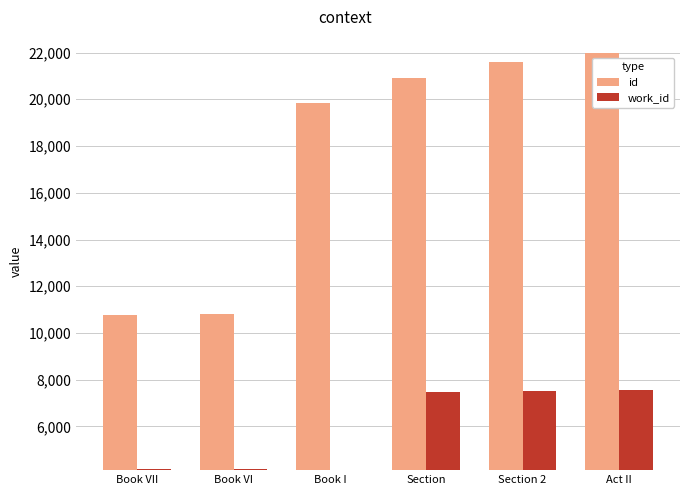

At which category is the sum across all series the highest?

Act II